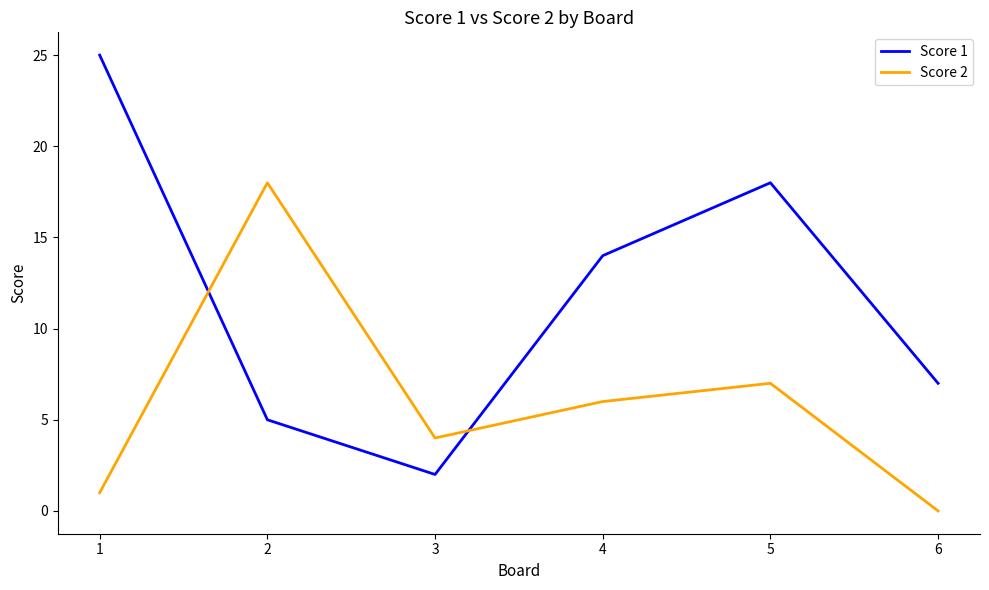

At which category is the sum across all series the highest?

1